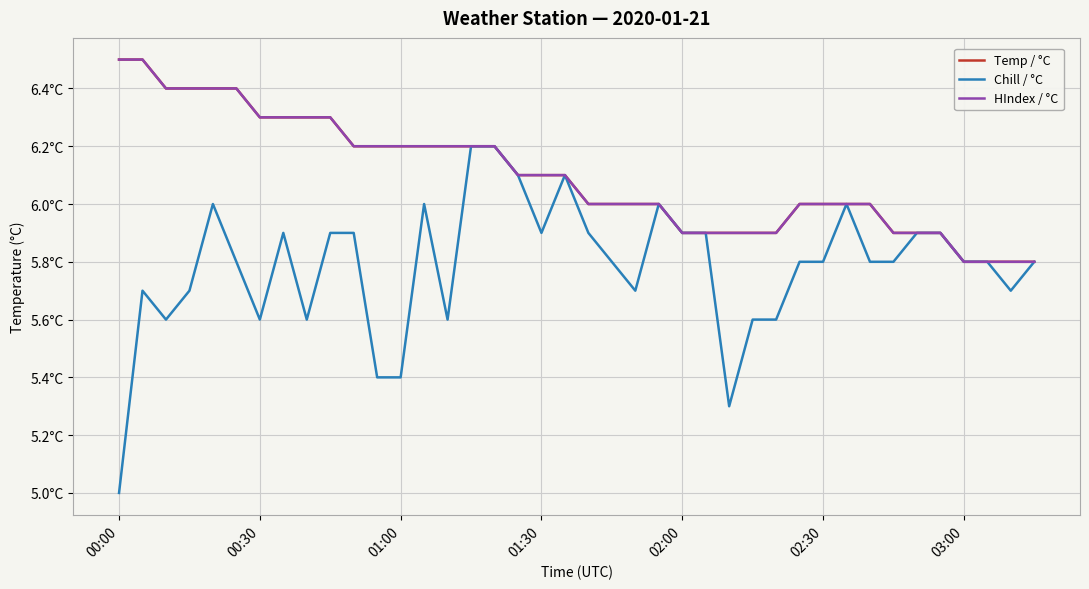

Which series has the largest range (max minus min)?

Chill / °C